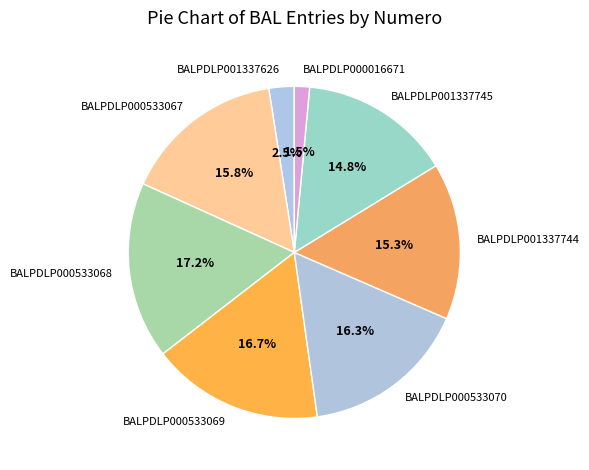

What is the ratio of the value at BALPDLP001337745 to the value at BALPDLP001337744?

1.0